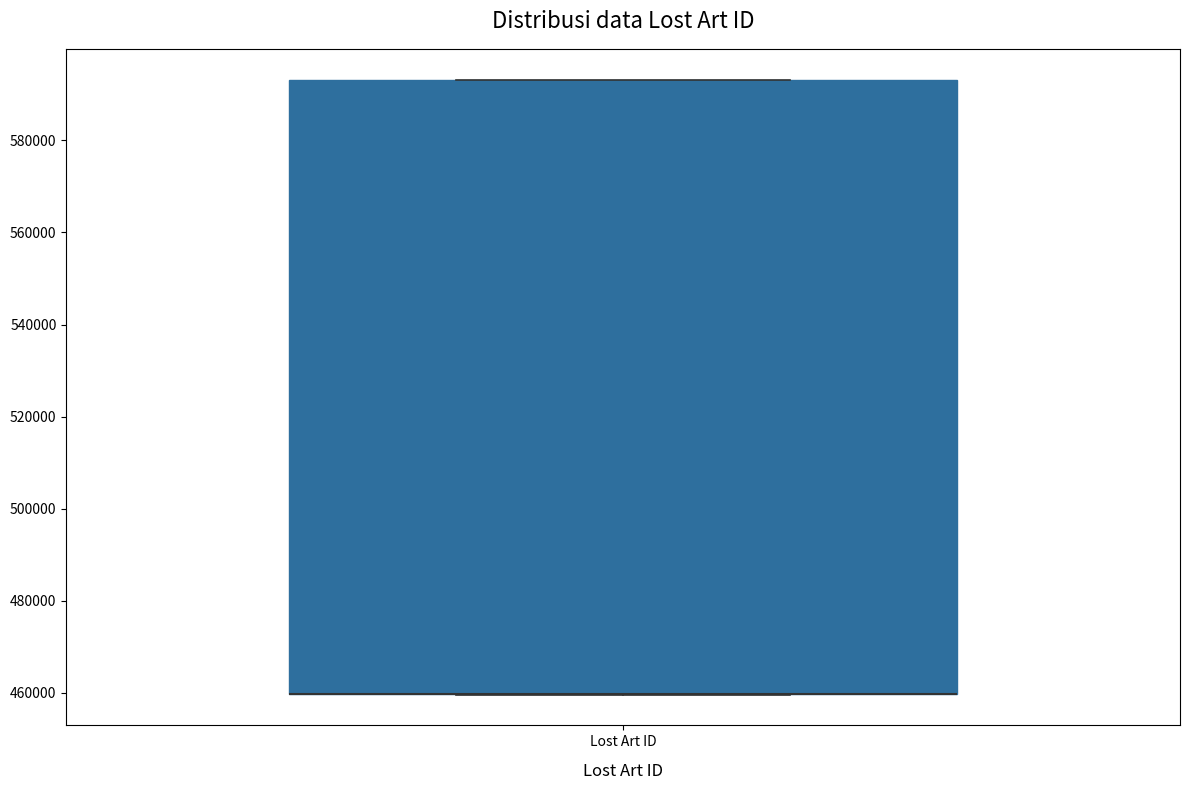

Transcribe this box plot: give where the median line is, the range the box spans, and where the two whiskers end, as read against the y-axis. The values are not printed on the chart, so give them approximately, as read against the axis.

median 460000 (drawn on the box's lower edge), box 460000 to 594000, whiskers 460000 to 594000